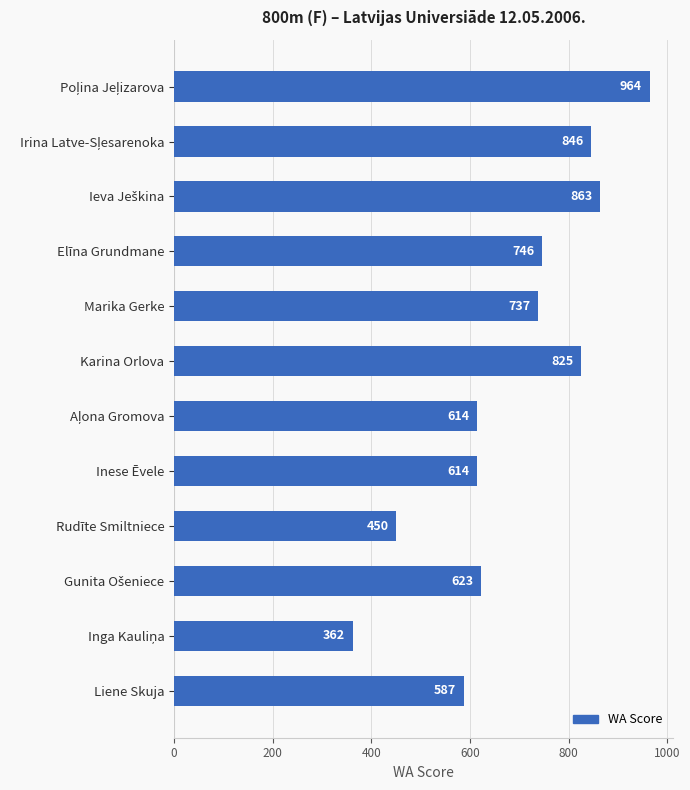

The value at Karina Orlova is 825. True or false?

True